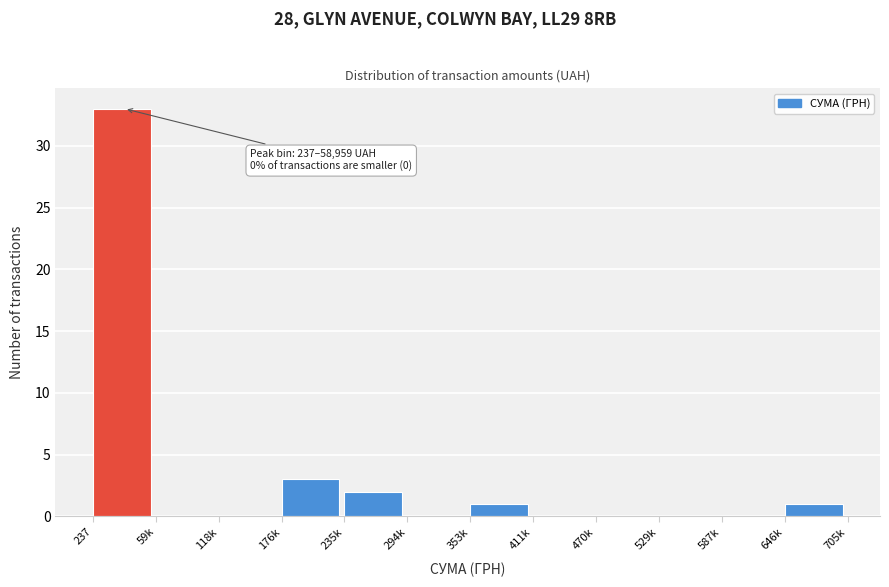

Reading left to right, what are all the values shown in this chart?

237=33	59k=0	118k=0	176k=3	235k=2	294k=0	353k=1	411k=0	470k=0	529k=0	587k=0	646k=1